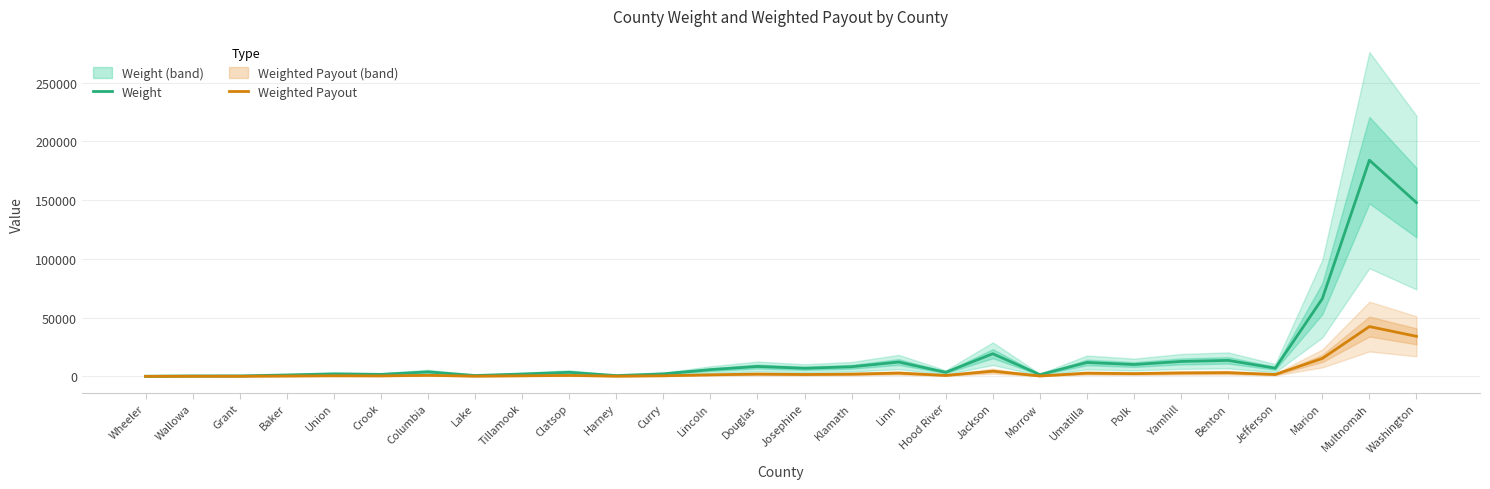

Which series changed the most between Wheeler and Lincoln?

Weight